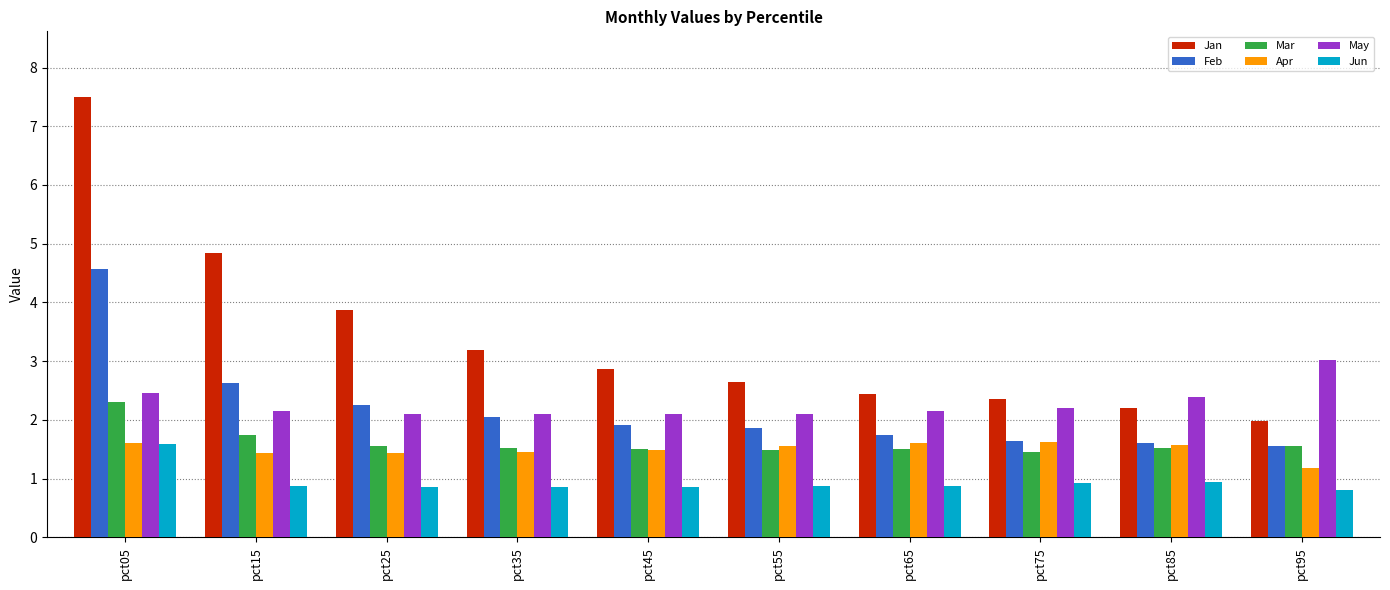

Is it true that Jan equals 1.9 at pct15?

False